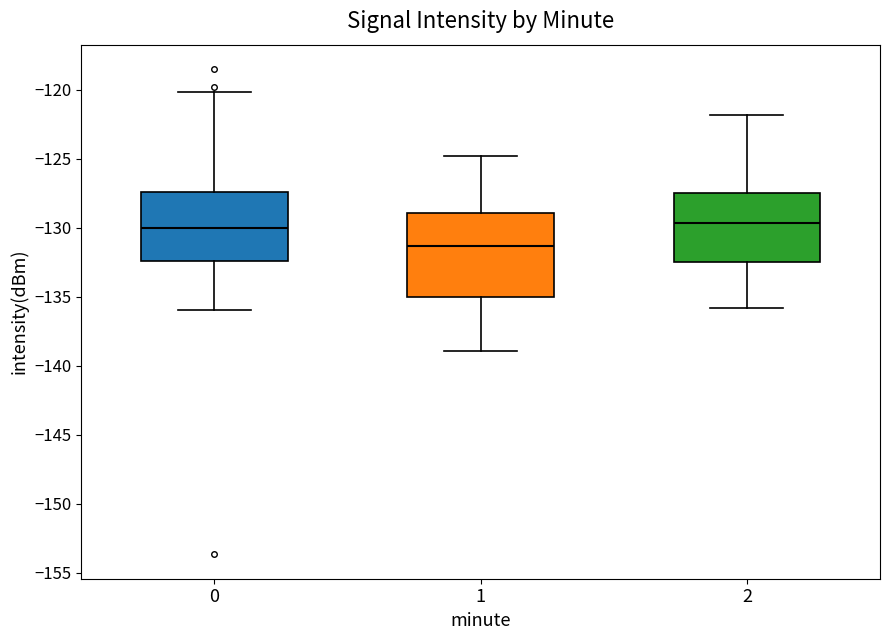

Reading left to right, read every box against the y-axis: the position of its median line, the range the box covers, and the ends of its whiskers. The values are not printed on the chart, so give them approximately, as read against the axis.

0: median -130.0, box -132.5 to -127.5, whiskers -136.0 to -120.0
1: median -131.5, box -135.0 to -129.0, whiskers -139.0 to -125.0
2: median -129.5, box -132.5 to -127.5, whiskers -136.0 to -122.0